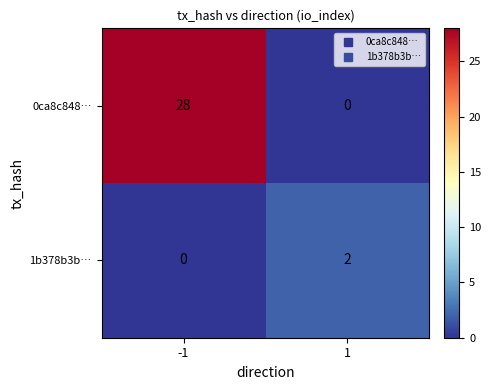

At 1, list the series in order from largest to smallest.

1b378b3b…, 0ca8c848…